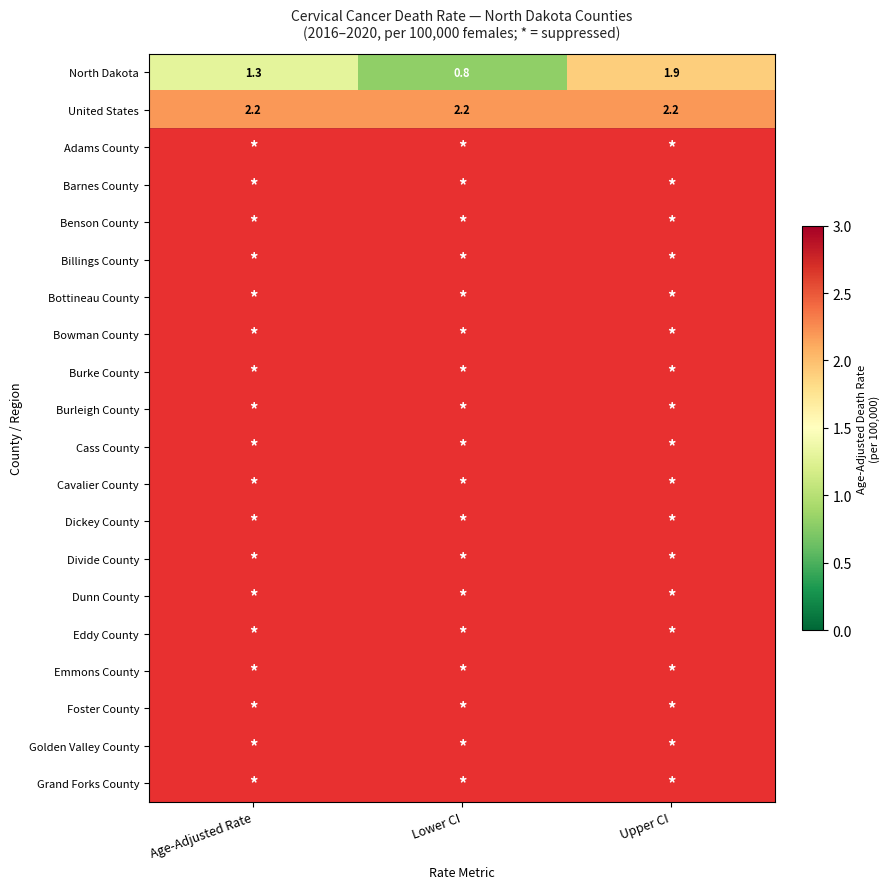

The North Dakota series shows 0.8 at Lower CI. True or false?

True